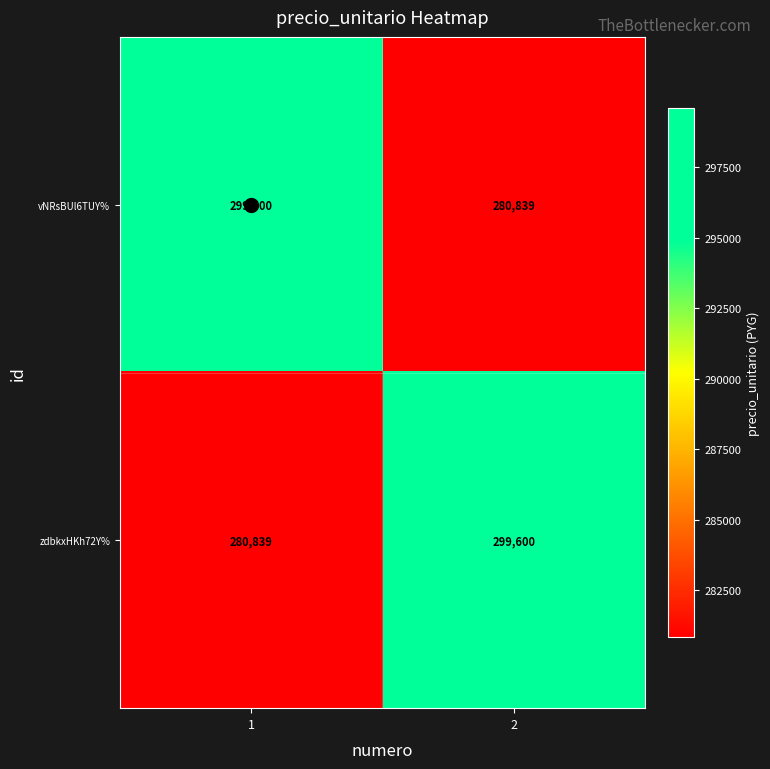

What is the total value across all series at 2?

580439